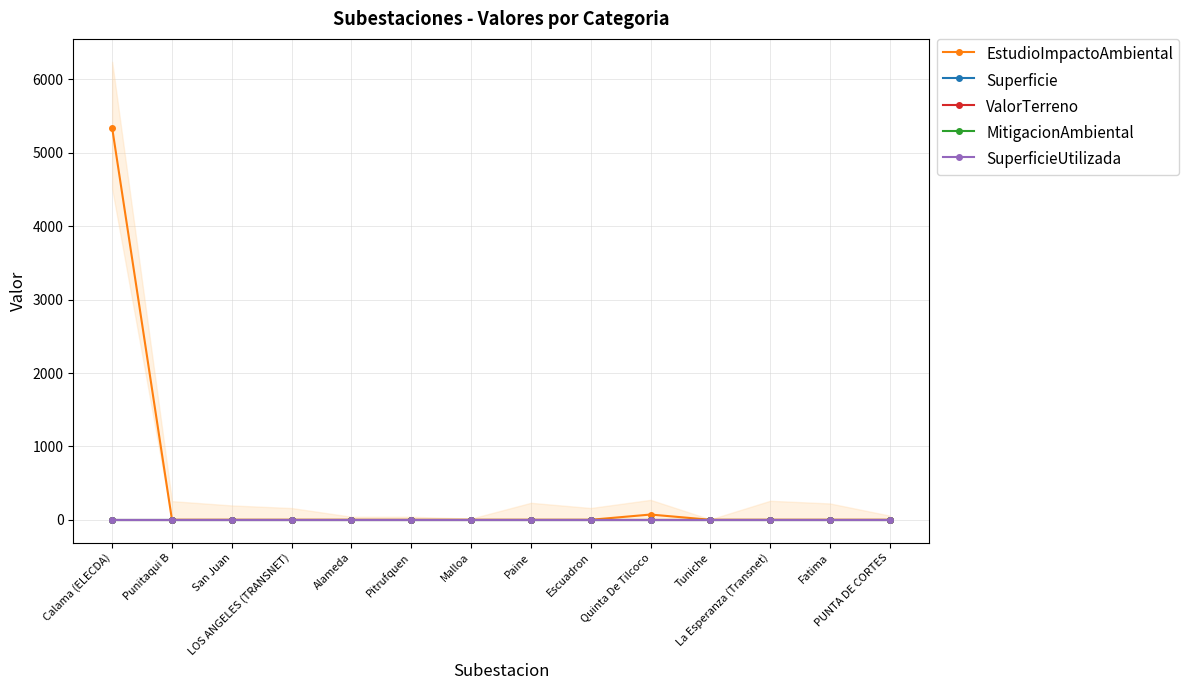

True or false: SuperficieUtilizada and EstudioImpactoAmbiental cross at least once.

False